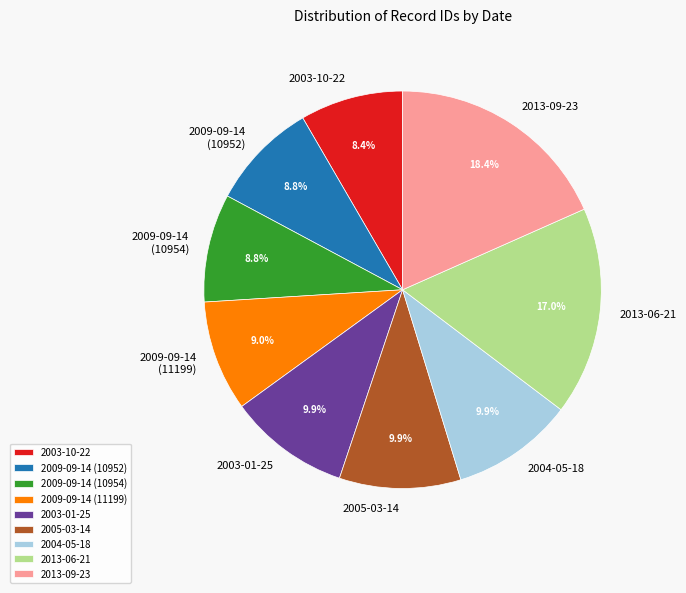

What percentage is NOT represented by 2003-01-25?

90.1%